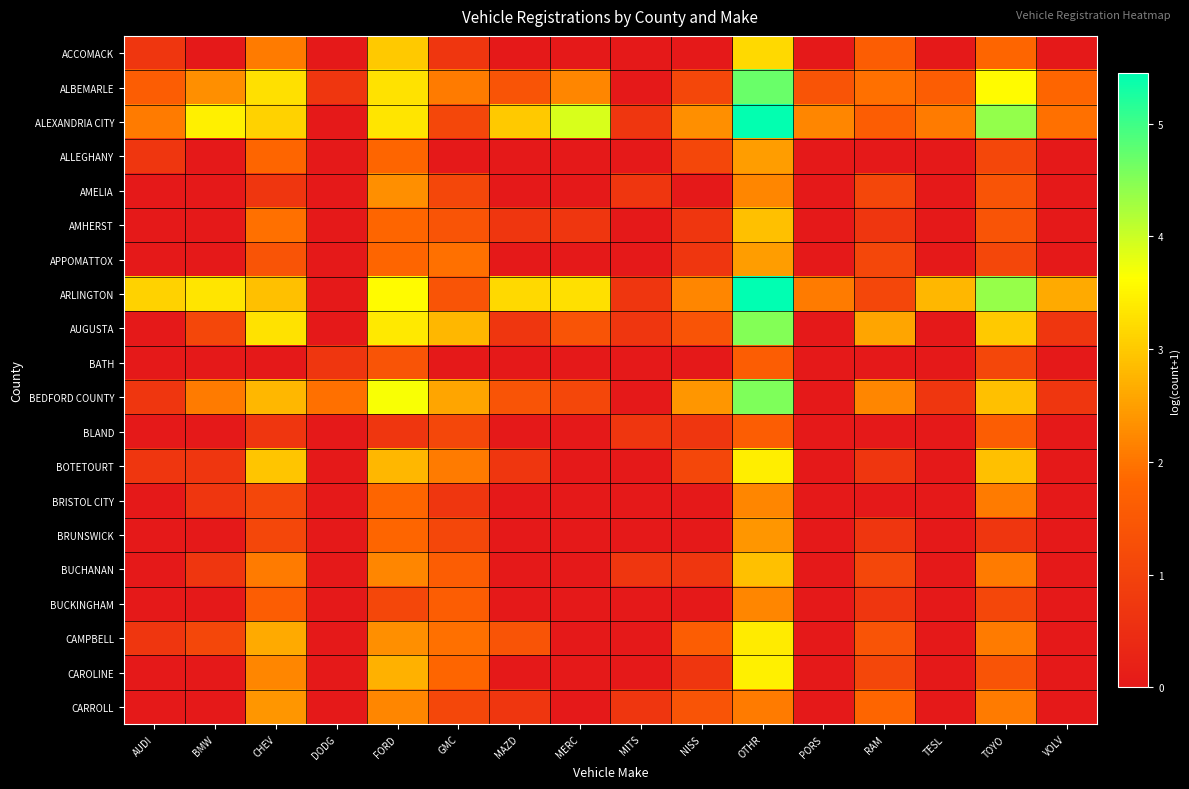

What is the greatest value displayed?

5.5